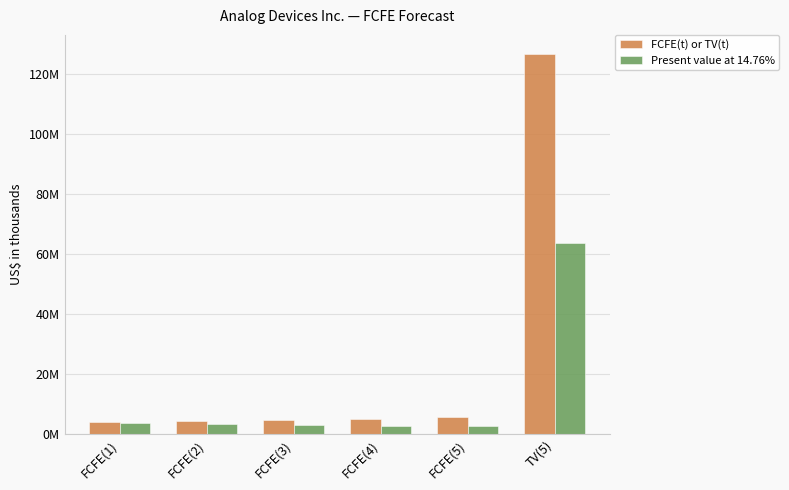

The value of FCFE(t) or TV(t) at FCFE(3) is 4722521. True or false?

True